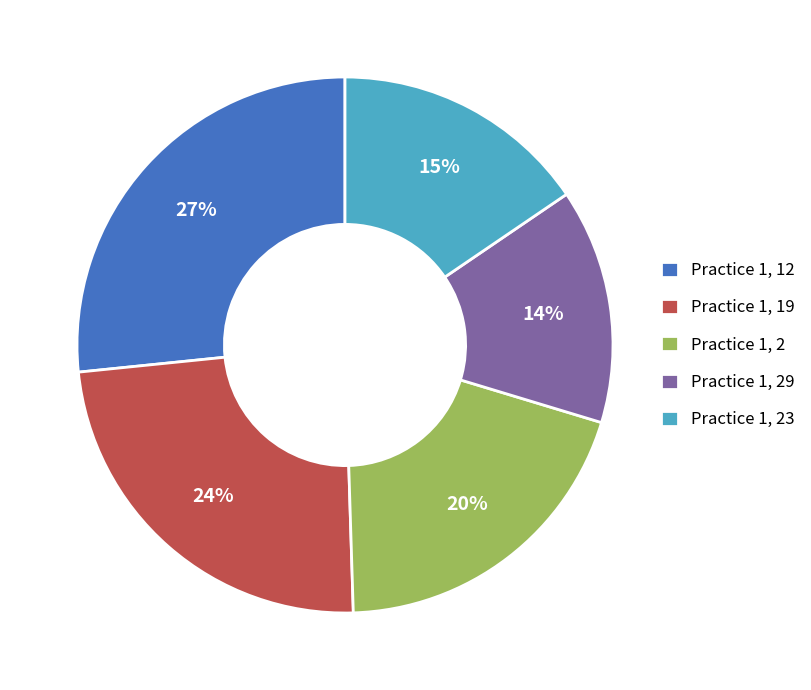

True or false: Practice 1, 19 accounts for 35% of the total.

False